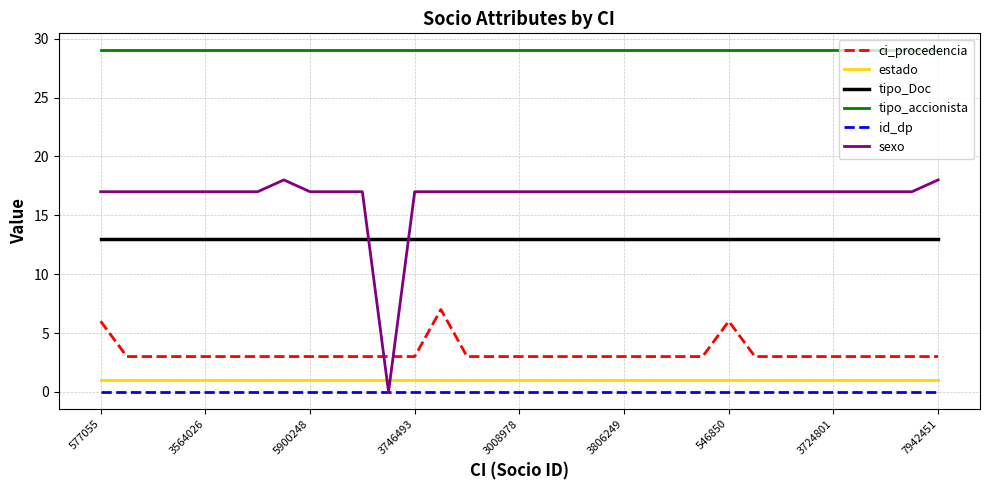

Which series has the largest total across all categories?

tipo_accionista